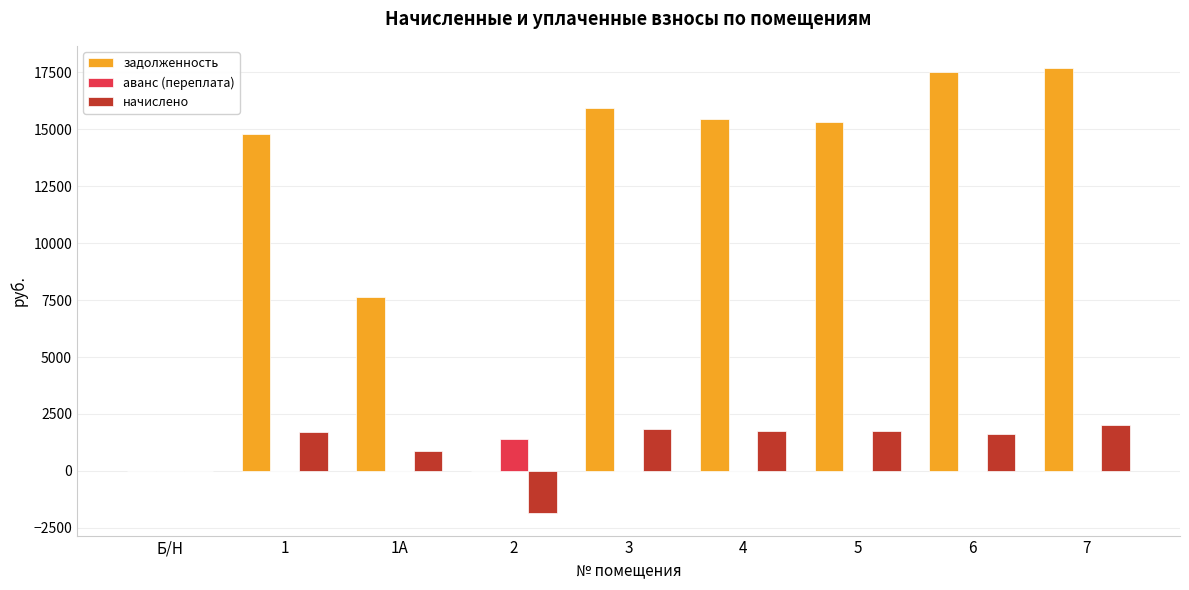

What is the maximum value shown in the chart?

17692.9